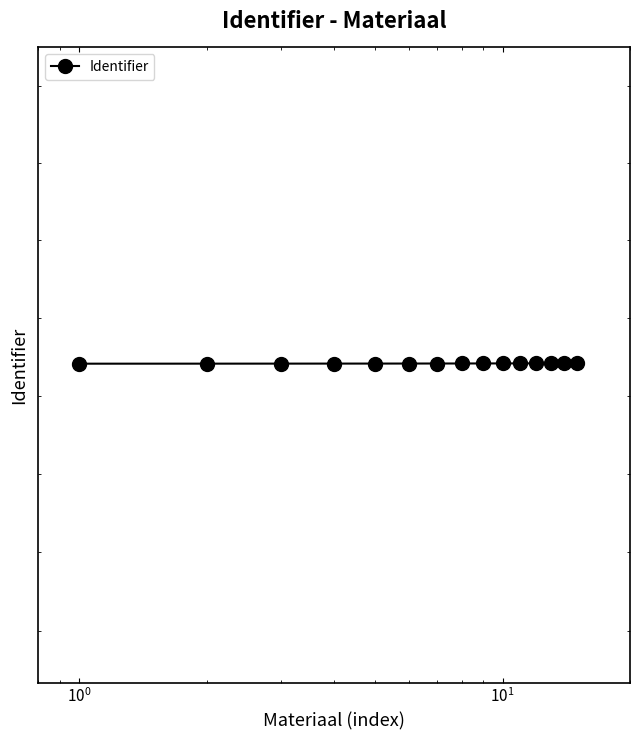

How many series are shown in this chart?

1